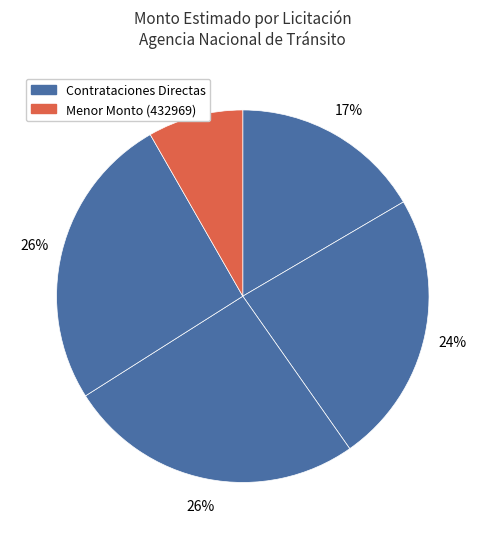

How many slices are in this pie chart?

5